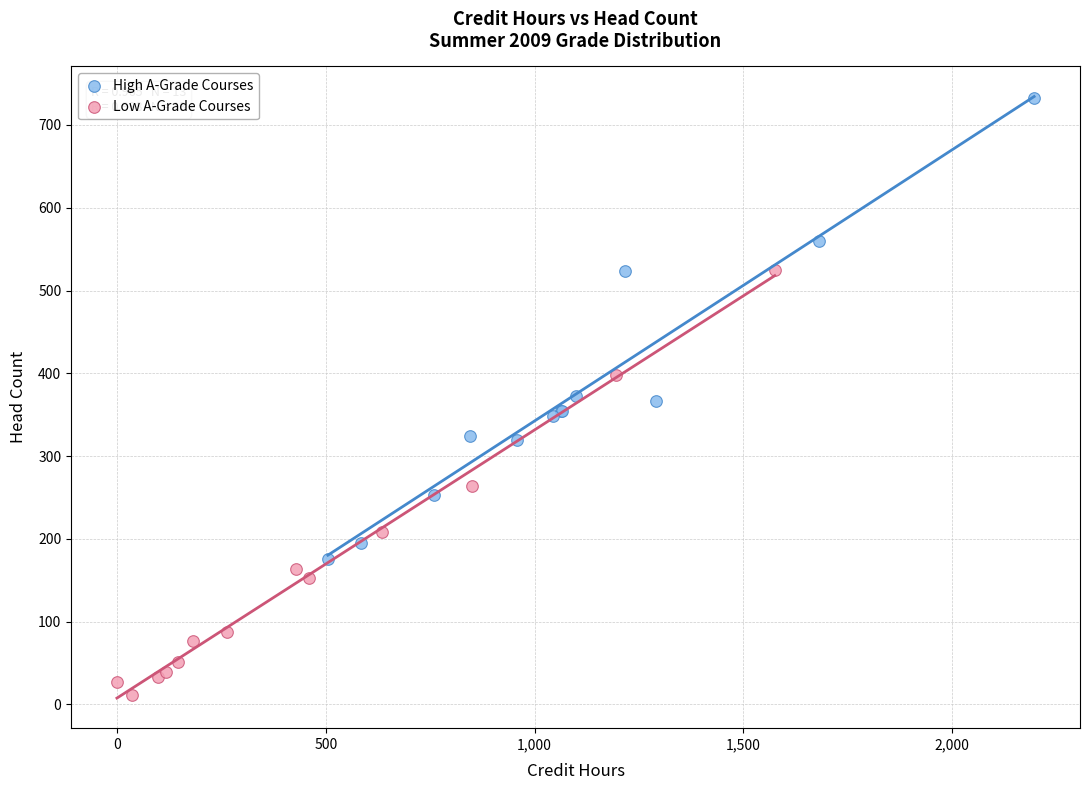

Which series reaches the minimum Y coordinate?

Low A-Grade Courses